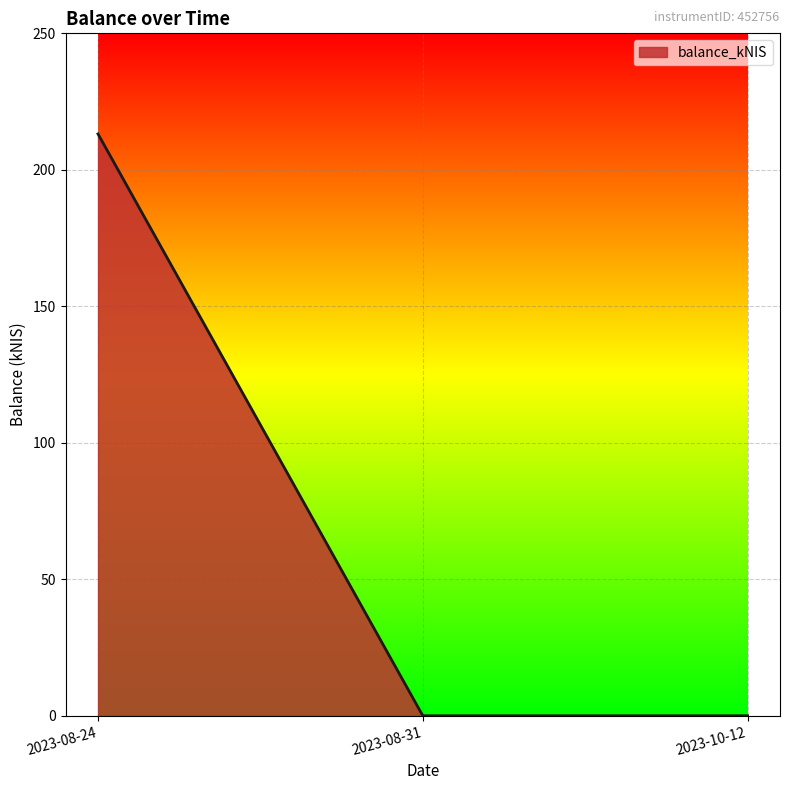

Which has a higher value, 2023-08-24 or 2023-10-12?

2023-08-24